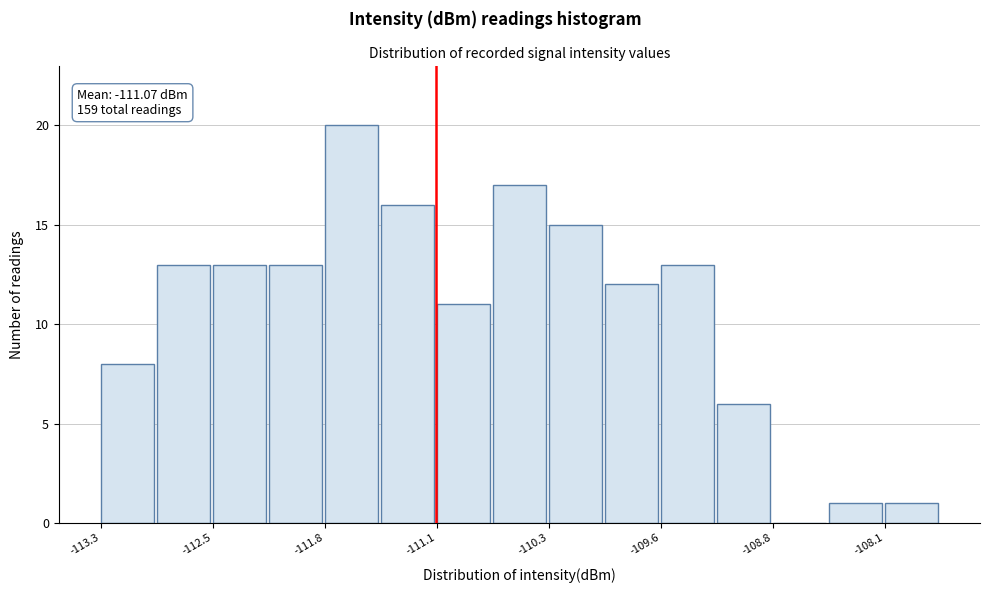

Around what value on the x-axis is the tallest bar? Give the approximate position of its centre, as read against the axis.

-111.6